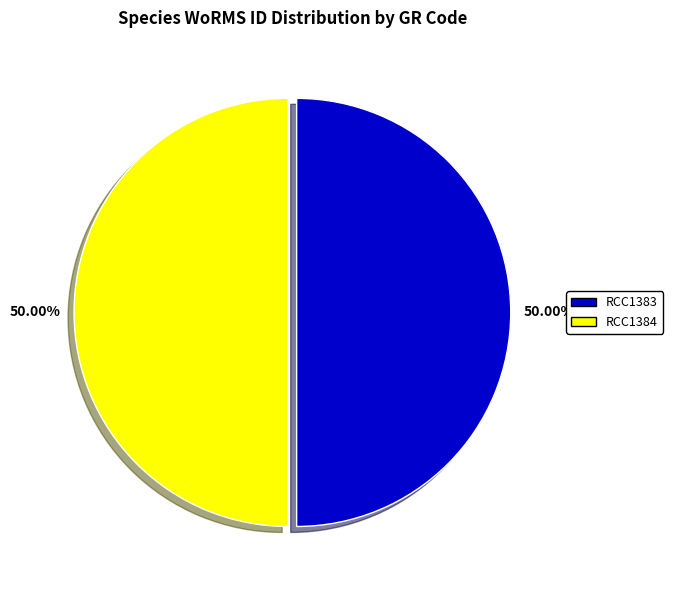

Approximately how many times larger is the value at RCC1384 compared to RCC1383?

1.0